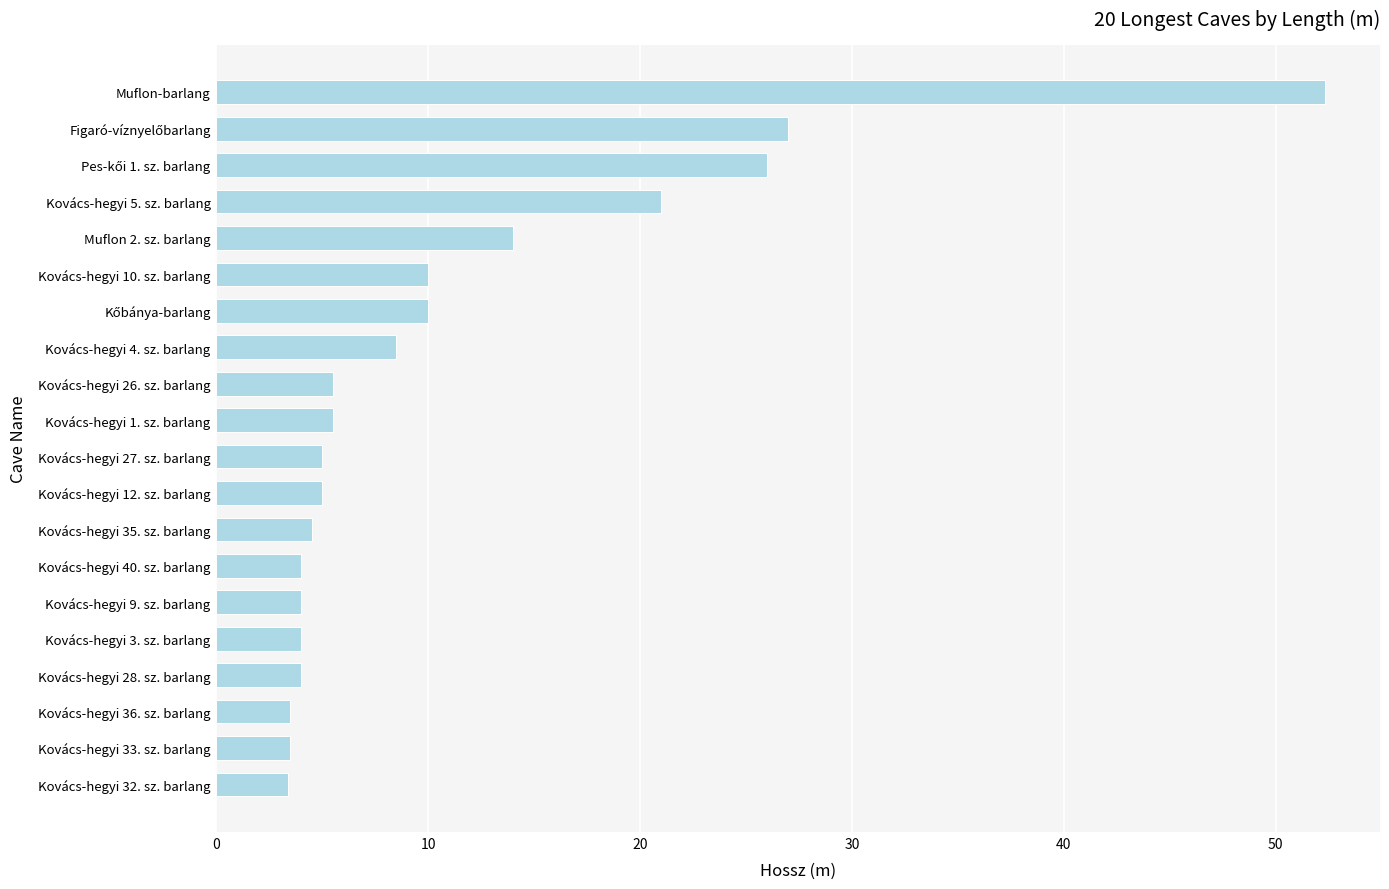

What is the sum of all values?

220.7